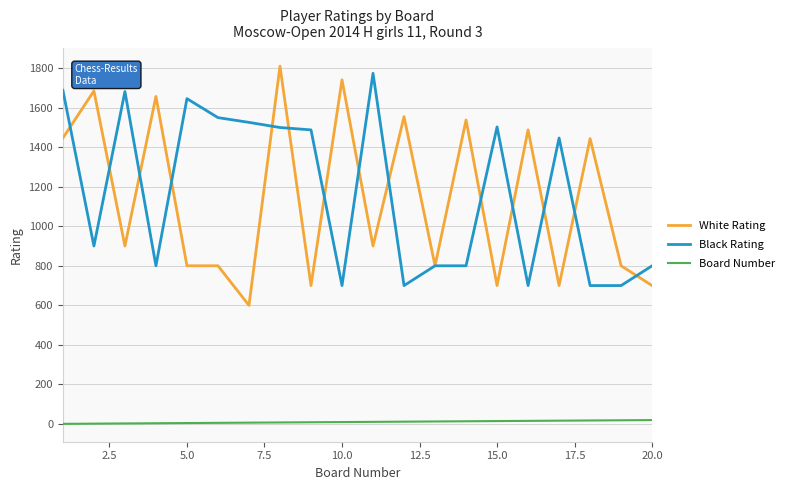

True or false: Board Number and White Rating intersect in this chart.

False